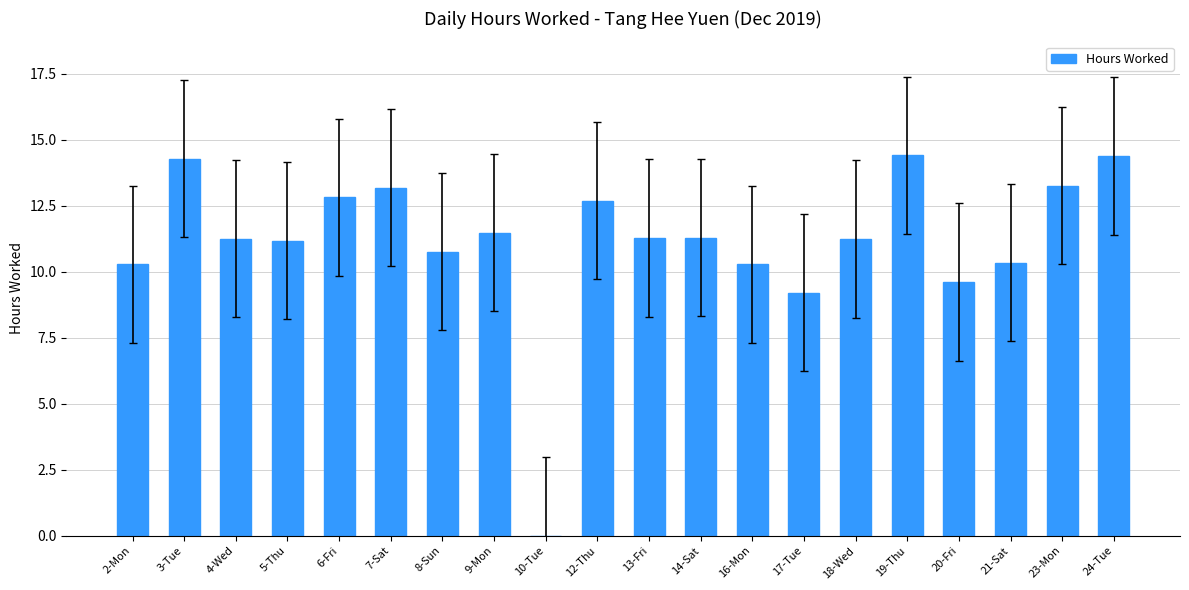

Between 23-Mon and 5-Thu, which is larger?

23-Mon